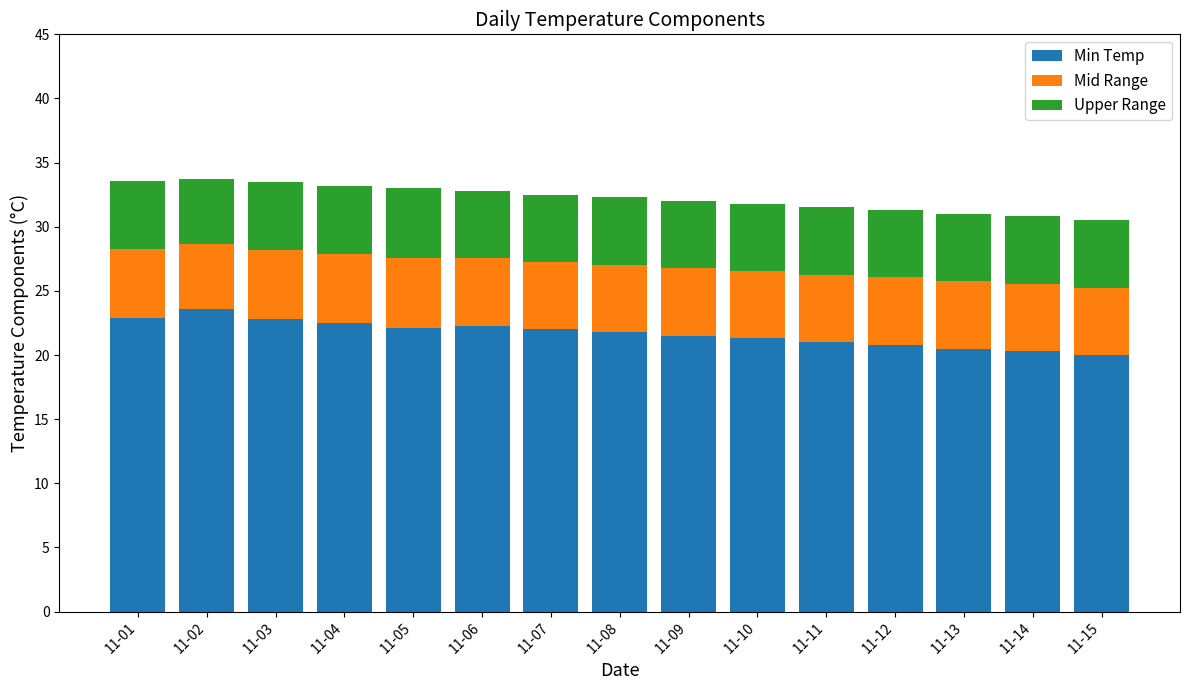

What is the total value across all series at 11-09?

32.0